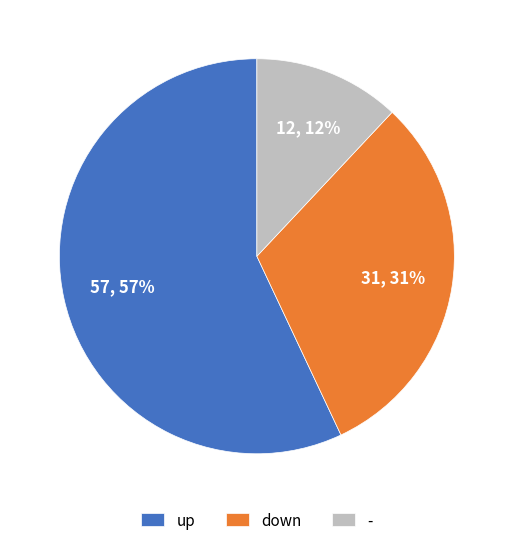

Count the number of slices in the pie.

3